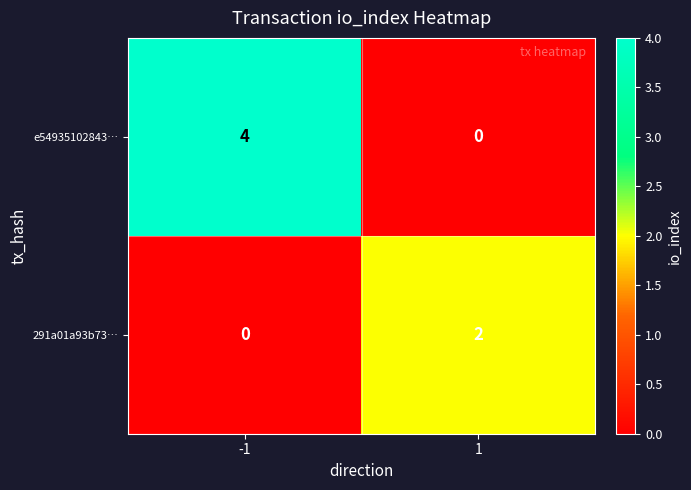

Reading right to left, transcribe all the data shown in this chart.

e54935102843…: 0	4
291a01a93b73…: 2	0